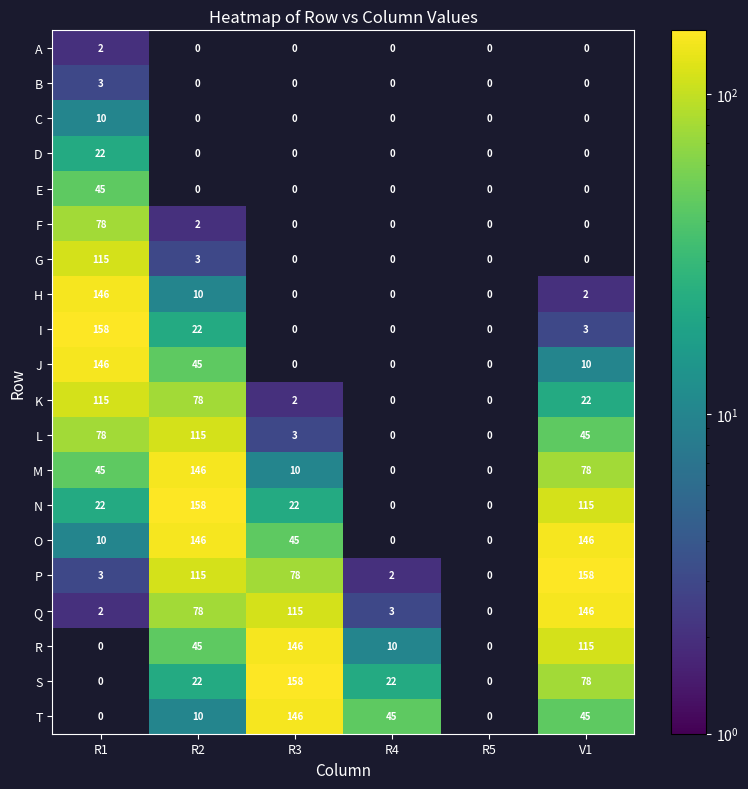

What is the spread (max minus min) of values at R1?

158